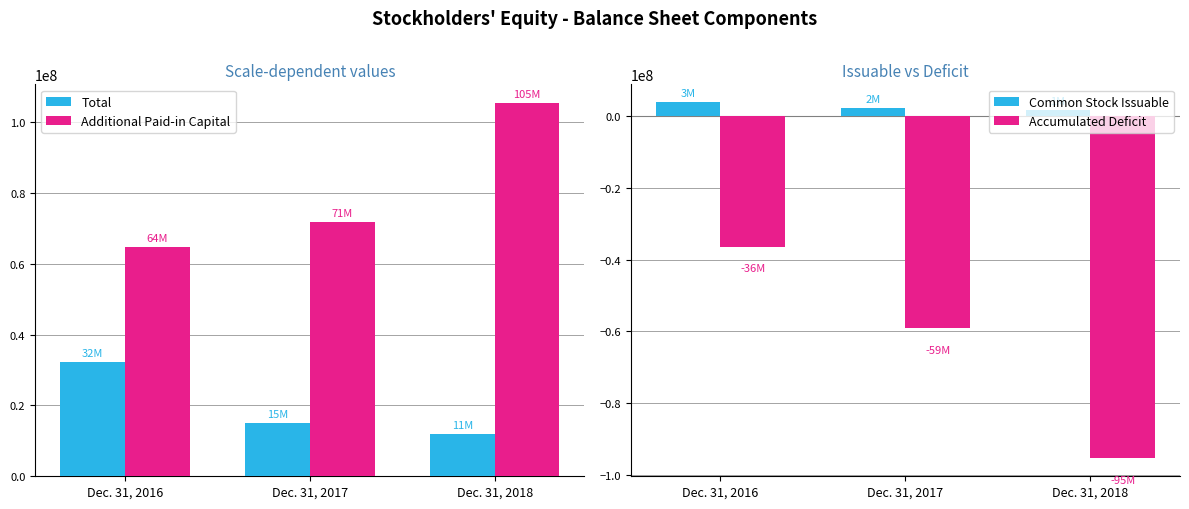

Is the value of Accumulated Deficit at Dec. 31, 2018 greater than the value of Additional Paid-in Capital at Dec. 31, 2017?

No